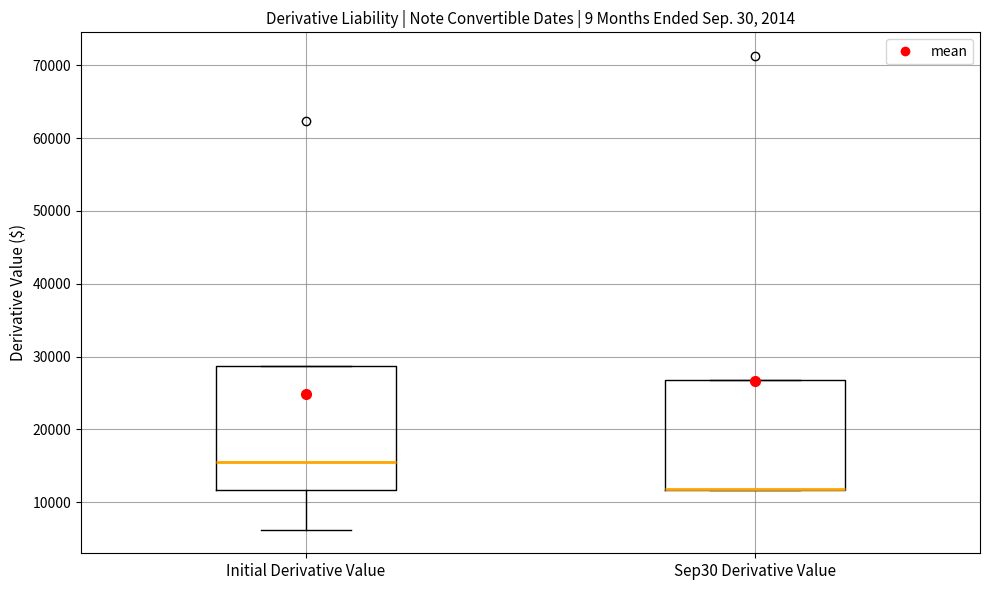

Reading left to right, transcribe this box plot: for each box, give where its median line is, the range the box spans, and where its two whiskers end, as read against the y-axis. The values are not printed on the chart, so give them approximately, as read against the axis.

Initial Derivative Value: median 16000, box 12000 to 29000, whiskers 6000 to 29000
Sep30 Derivative Value: median 12000 (drawn on the box's lower edge), box 12000 to 27000, whiskers 12000 to 27000